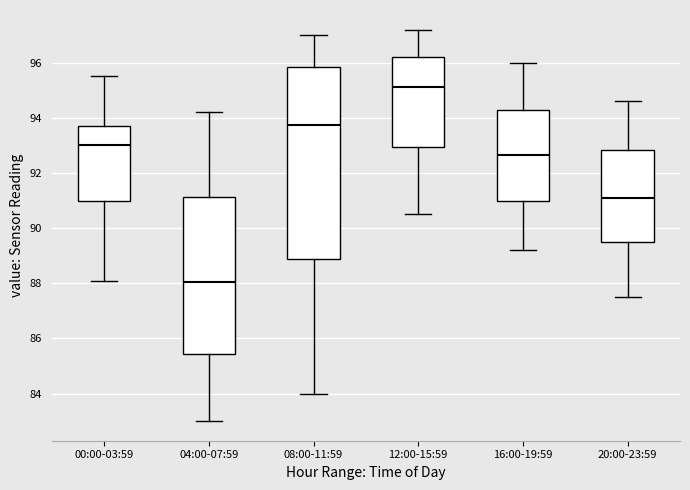

Reading left to right, read every box against the y-axis: the position of its median line, the range the box covers, and the ends of its whiskers. The values are not printed on the chart, so give them approximately, as read against the axis.

00:00-03:59: median 93.0, box 91.0 to 93.8, whiskers 88.2 to 95.6
04:00-07:59: median 88.0, box 85.4 to 91.2, whiskers 83.0 to 94.2
08:00-11:59: median 93.8, box 88.8 to 95.8, whiskers 84.0 to 97.0
12:00-15:59: median 95.2, box 93.0 to 96.2, whiskers 90.6 to 97.2
16:00-19:59: median 92.6, box 91.0 to 94.2, whiskers 89.2 to 96.0
20:00-23:59: median 91.2, box 89.6 to 92.8, whiskers 87.6 to 94.6